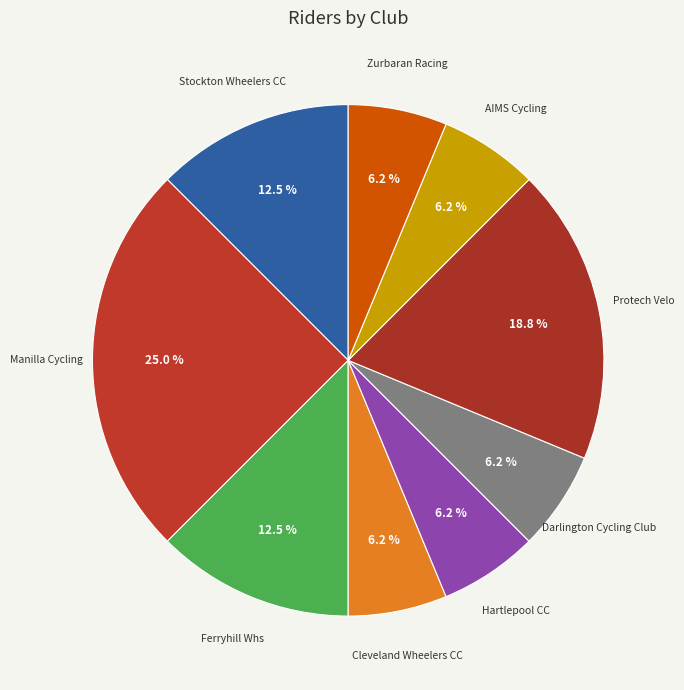

Count the number of slices in the pie.

9